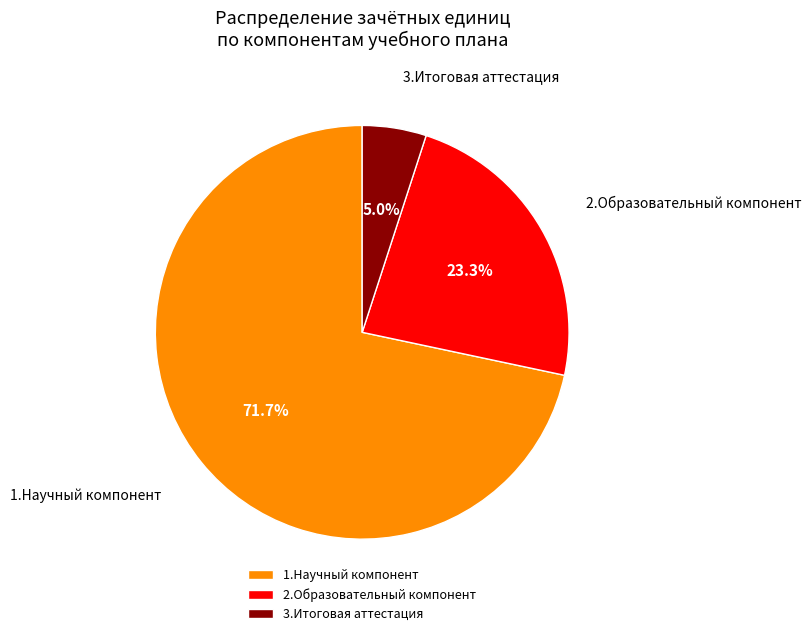

Is it true that 1.Научный компонент is 86% of the pie?

False